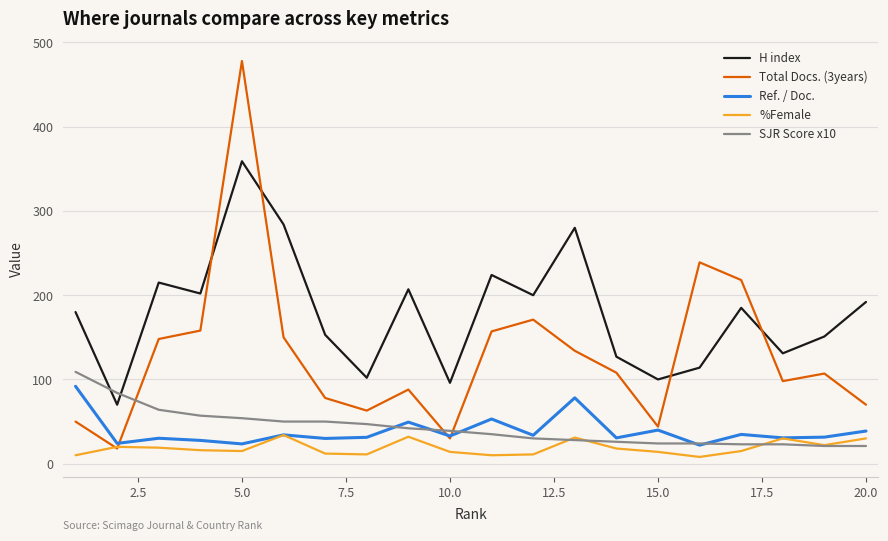

What are all the series names shown in the legend?

H index, Total Docs. (3years), Ref. / Doc., %Female, SJR Score x10